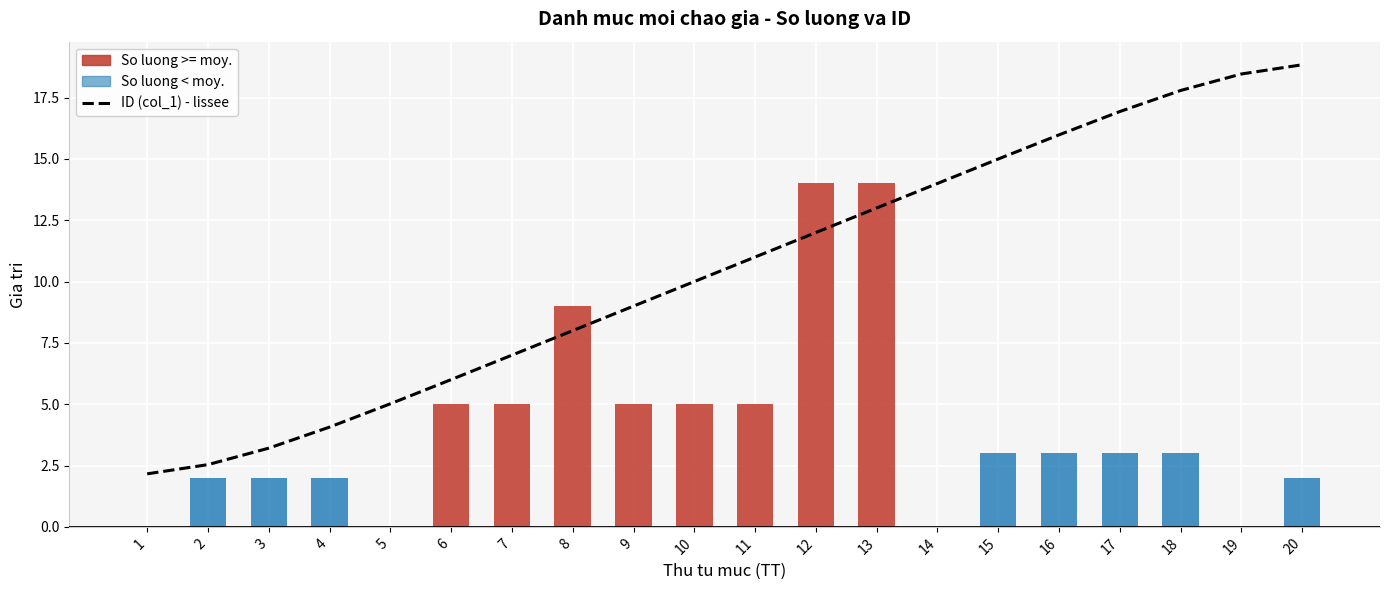

What is the average value of the So luong (col_5) series?

4.1